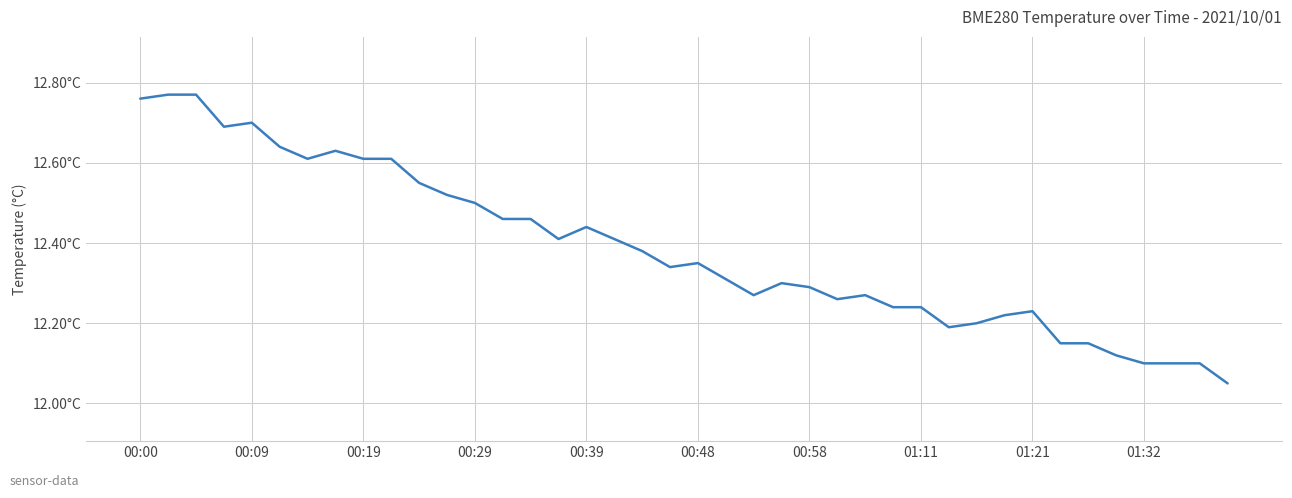

Does the chart display data point markers on the line(s)?

No